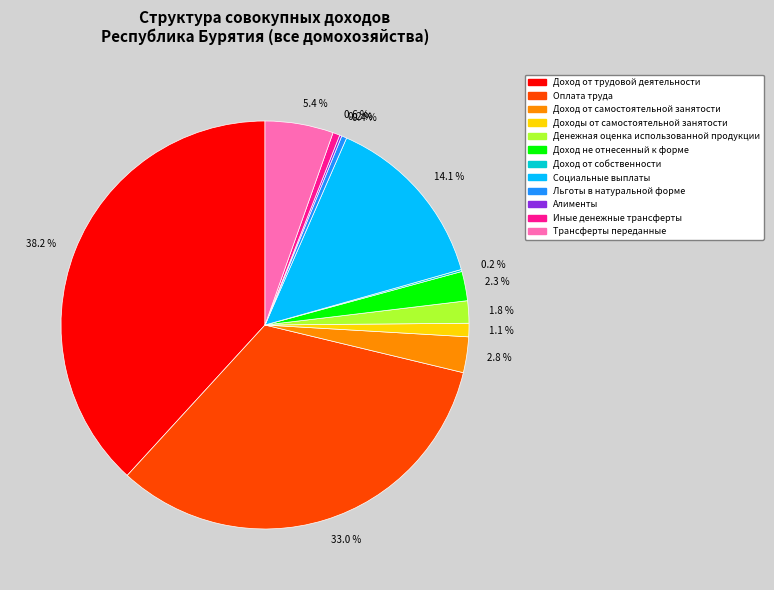

Does any single category account for the majority?

No